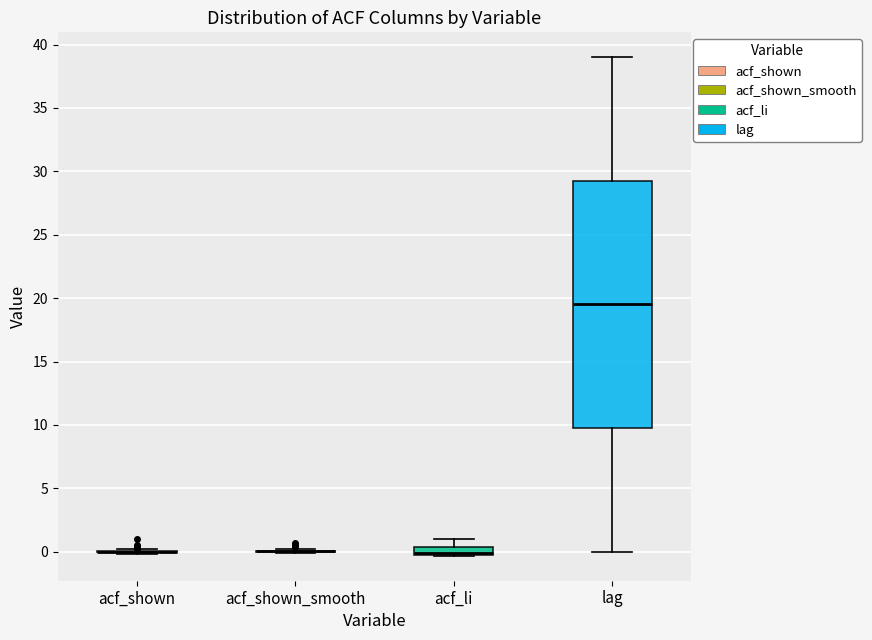

Comparing the boxes themselves (not the whiskers), which one is the tallest?

lag